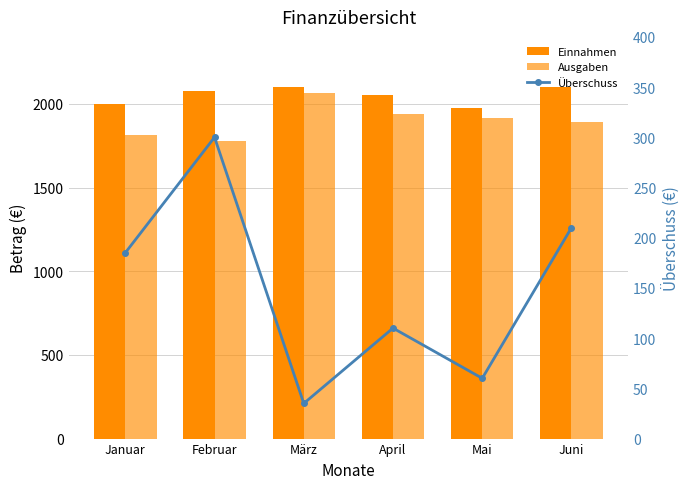

Rank the series by their maximum value, from lowest to highest.

Überschuss, Ausgaben, Einnahmen